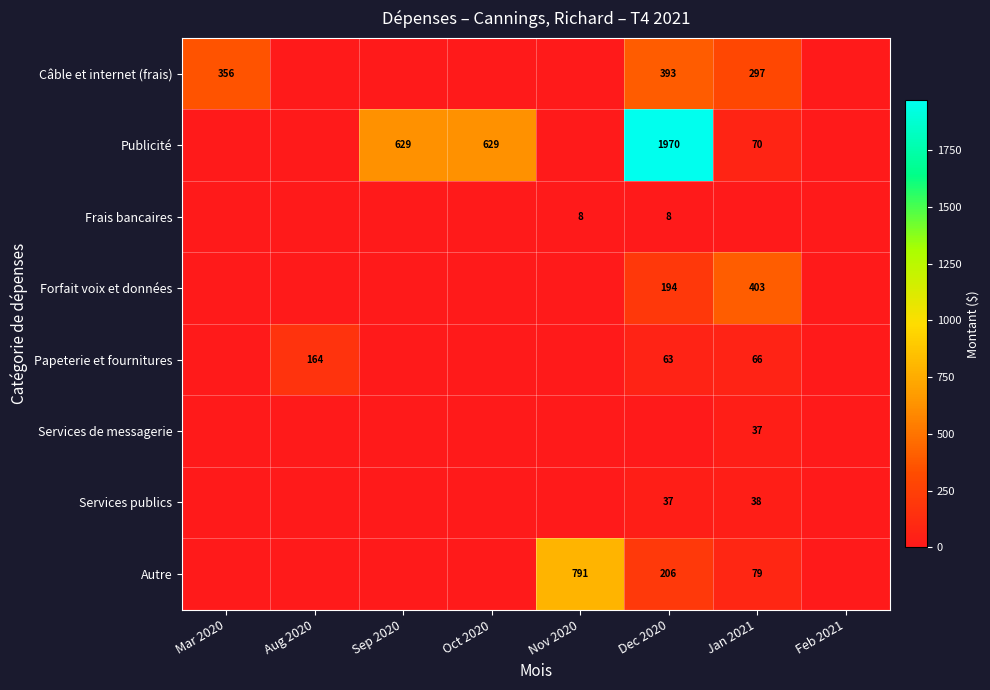

Count the number of data series in this chart.

8